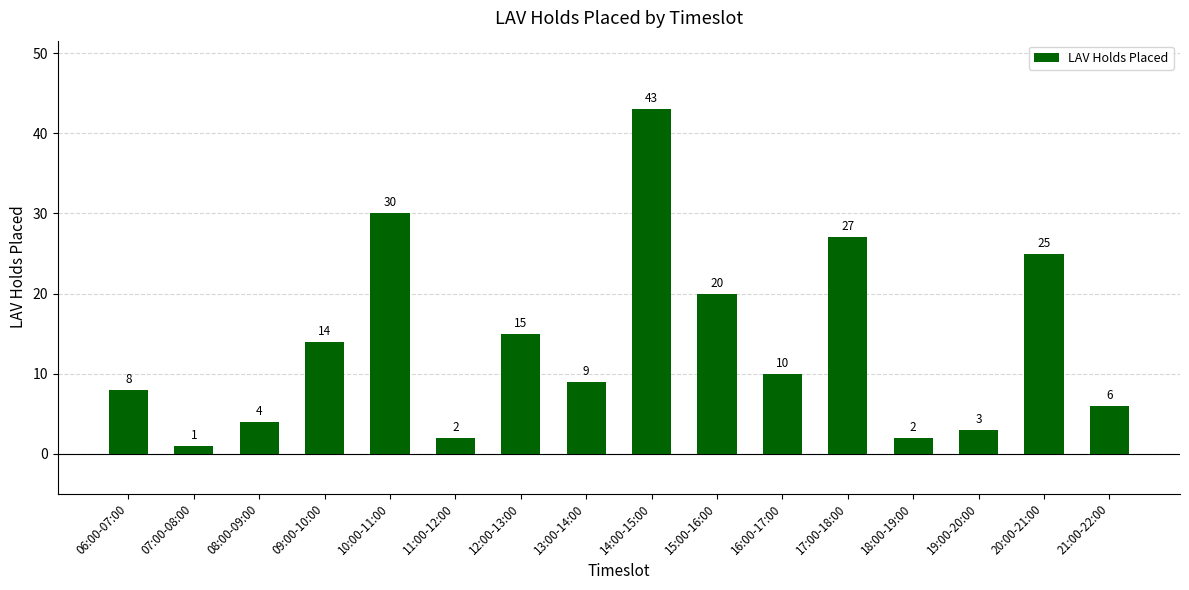

Are the bars horizontal?

No